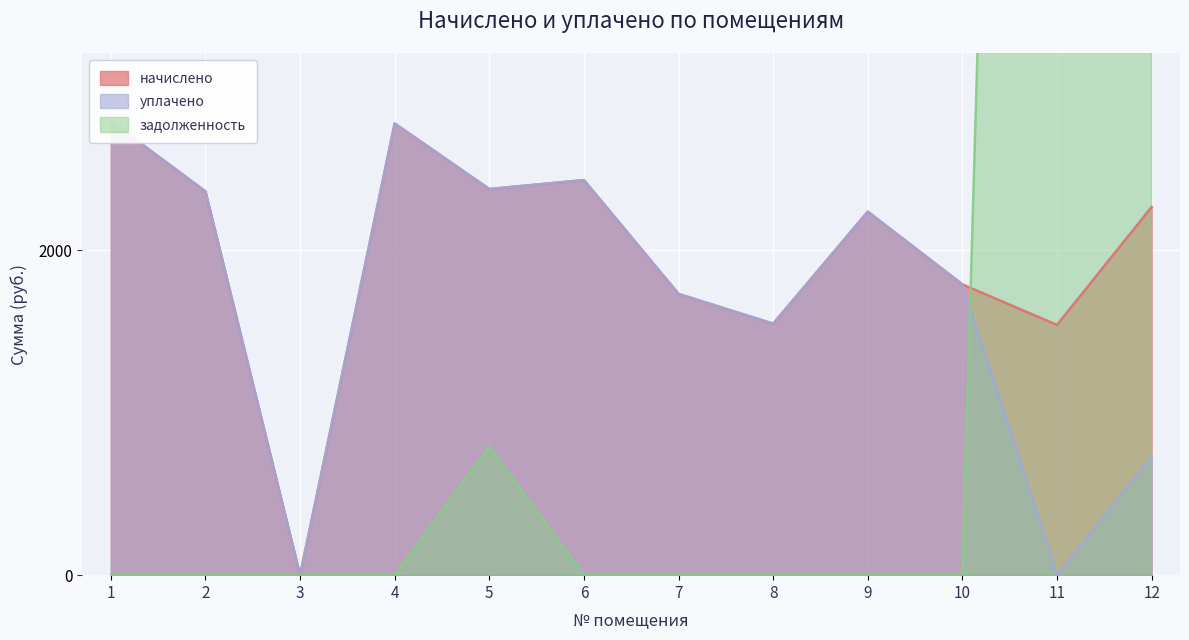

What is the difference between the maximum and minimum values in the задолженность series?

21473.4